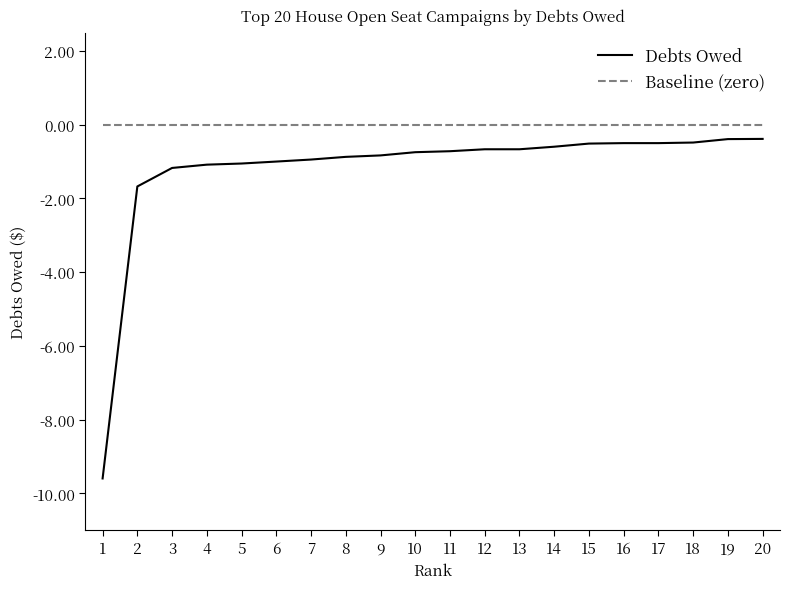

The value of Debts Owed at 5 is -1.1. True or false?

True